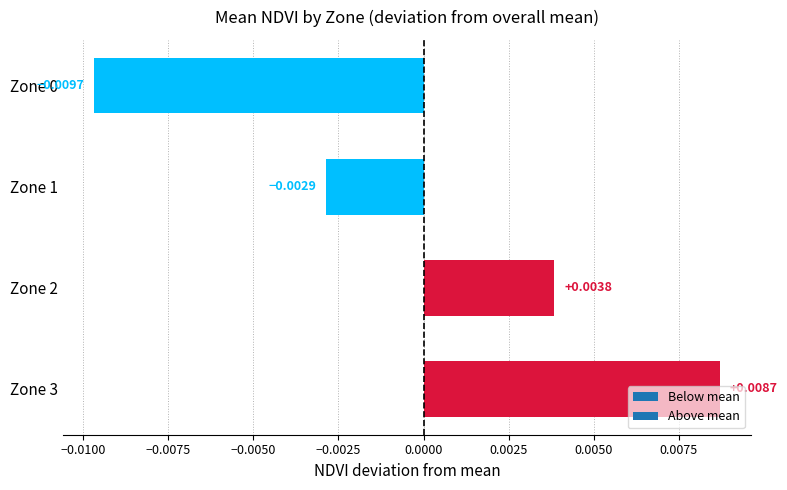

At which category does the chart reach its peak across all series?

Zone 3